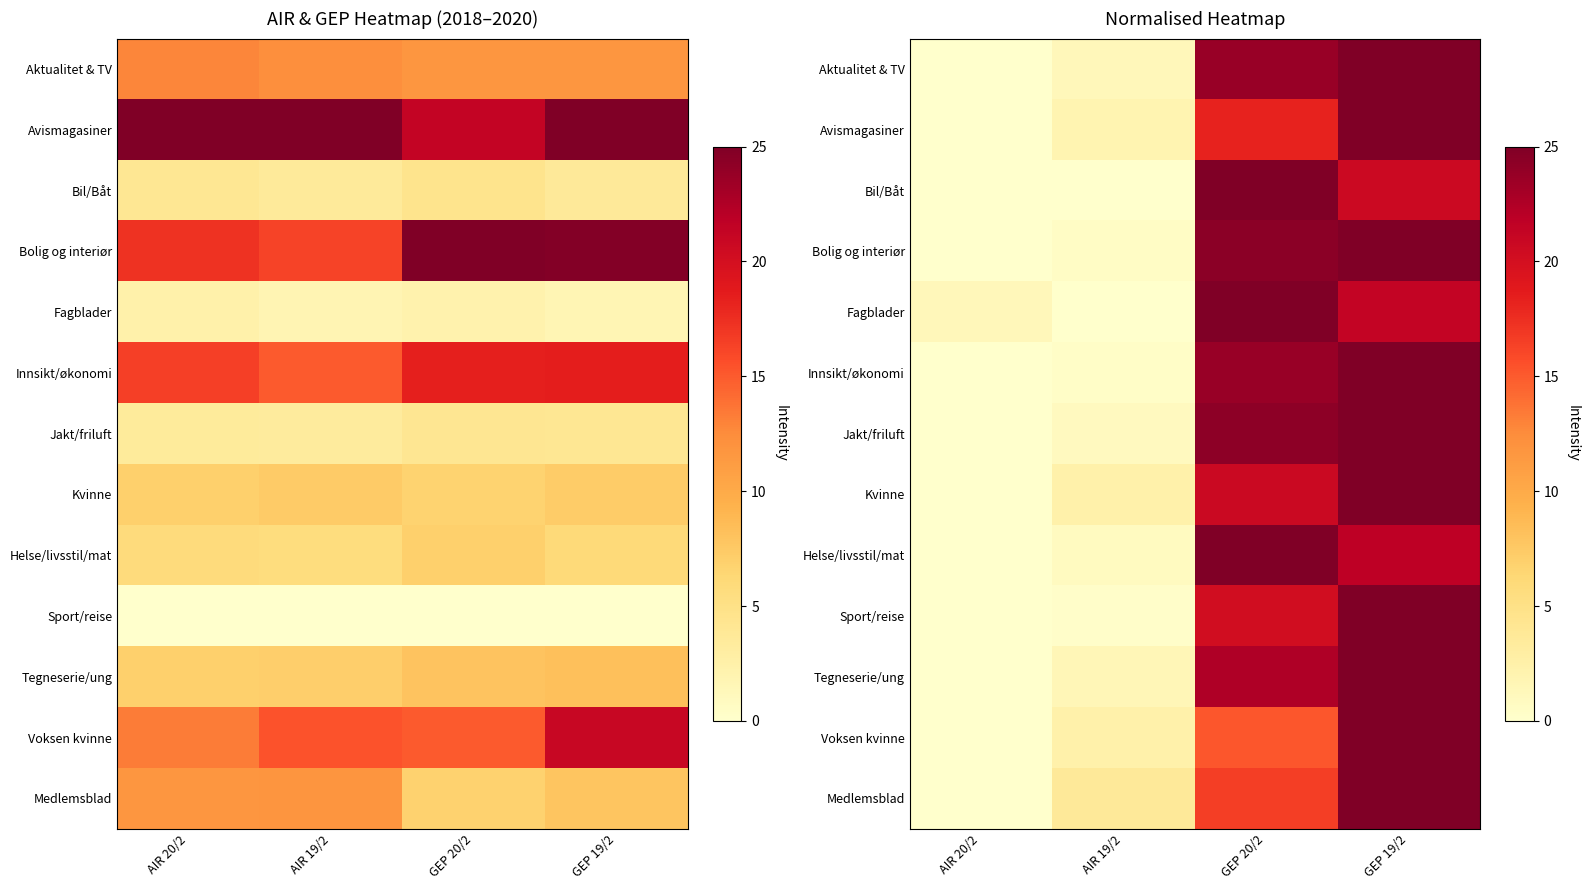

Is the value of Medlemsblad at AIR 19/2 greater than the value of Bolig og interiør at GEP 19/2?

No